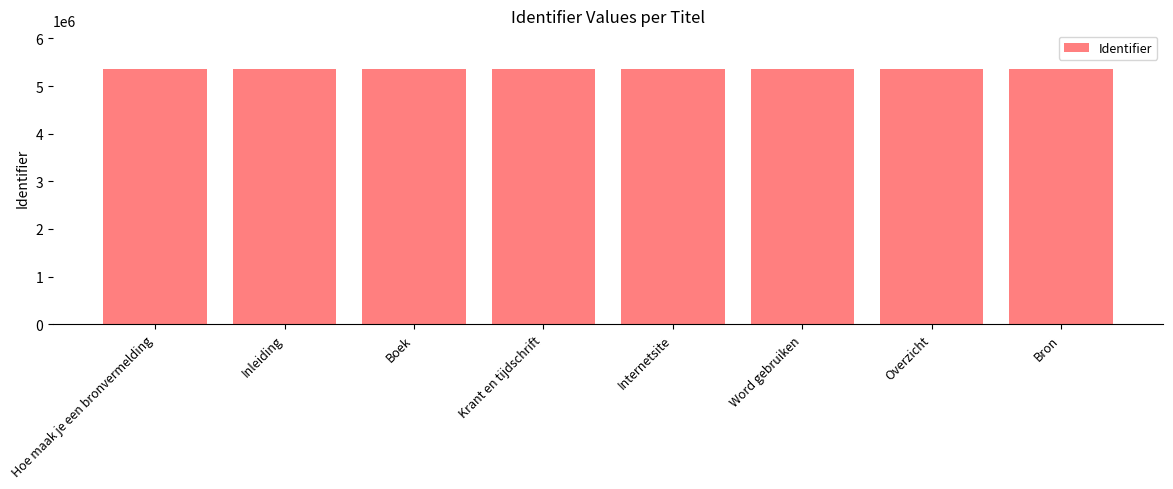

Are the bars grouped side by side (vs. stacked)?

No